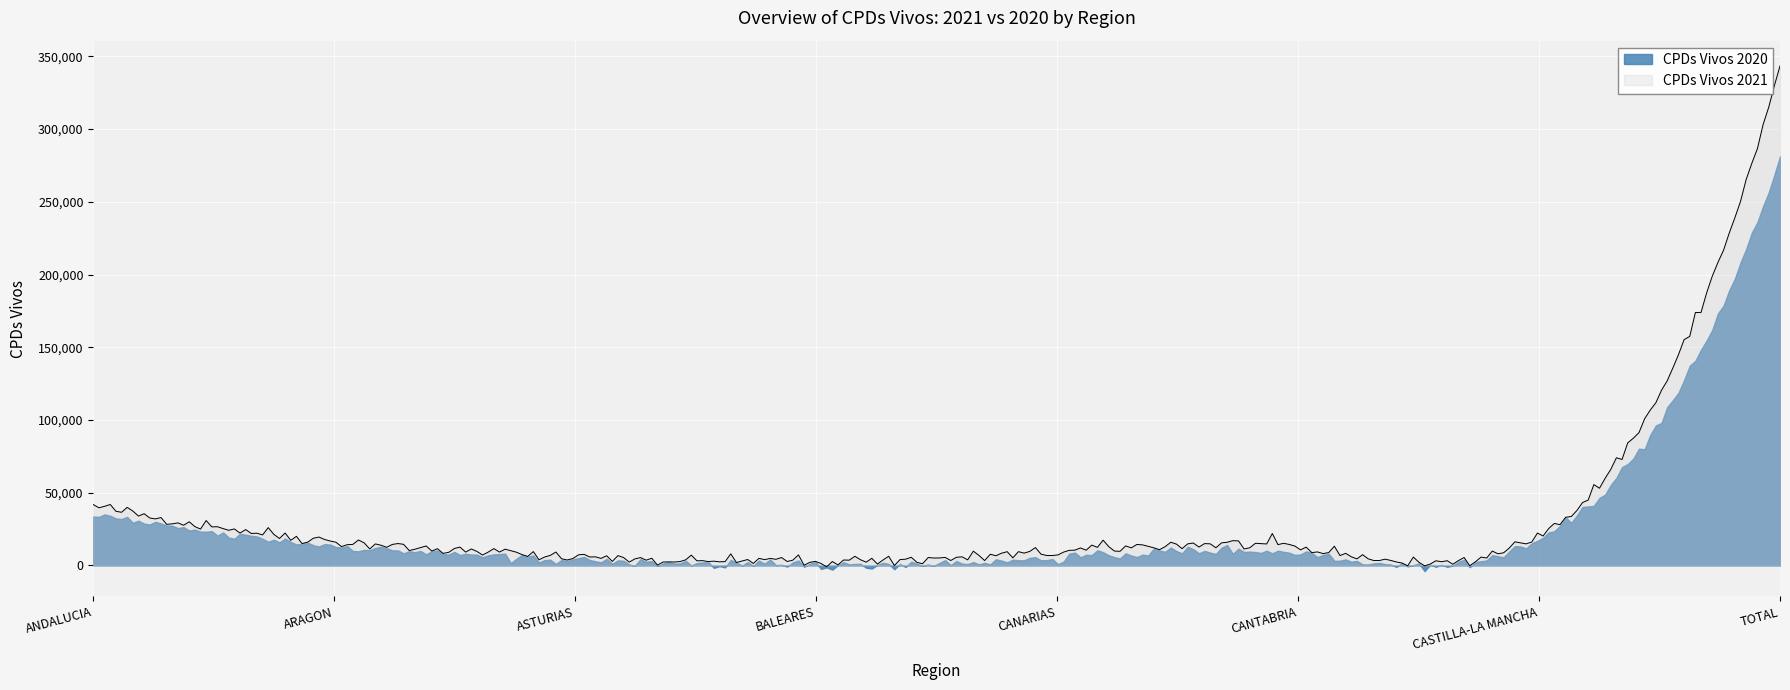

What is the minimum value shown in the chart?

-3930.4